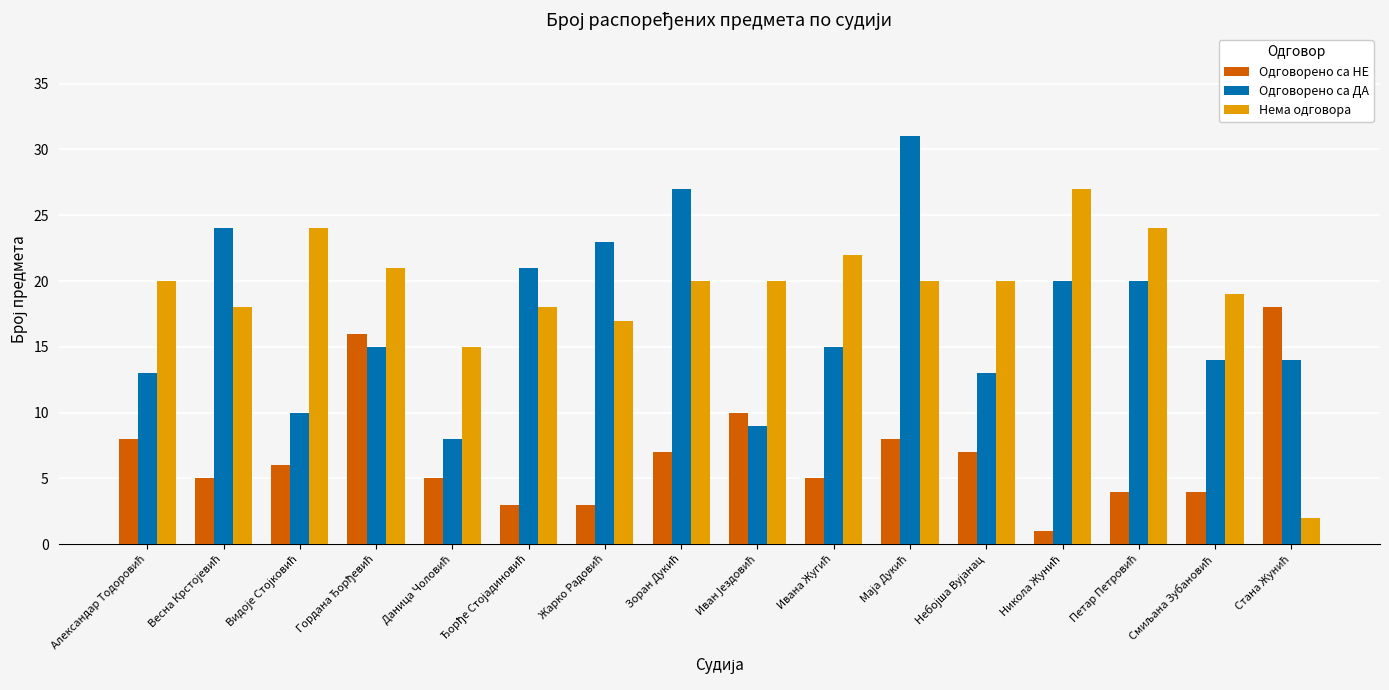

What is the average value of the Нема одговора series?

19